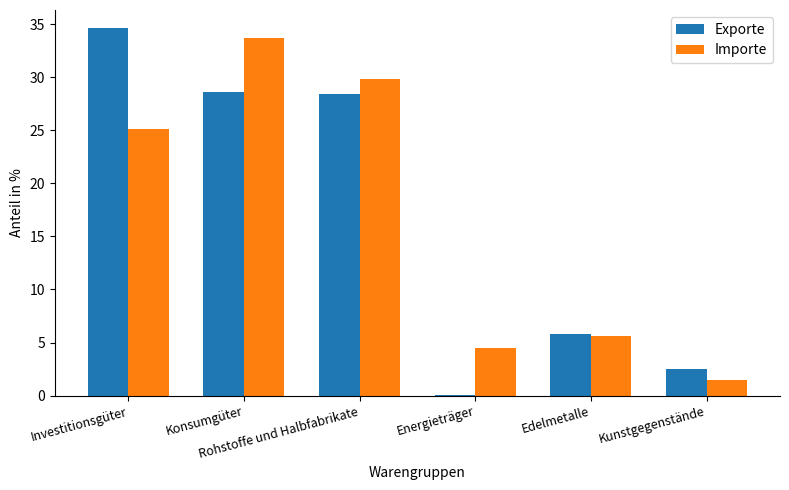

Reading right to left, what are all the values shown in this chart?

Exporte: 2.5	5.8	0.1	28.4	28.6	34.6
Importe: 1.4	5.6	4.5	29.8	33.7	25.1